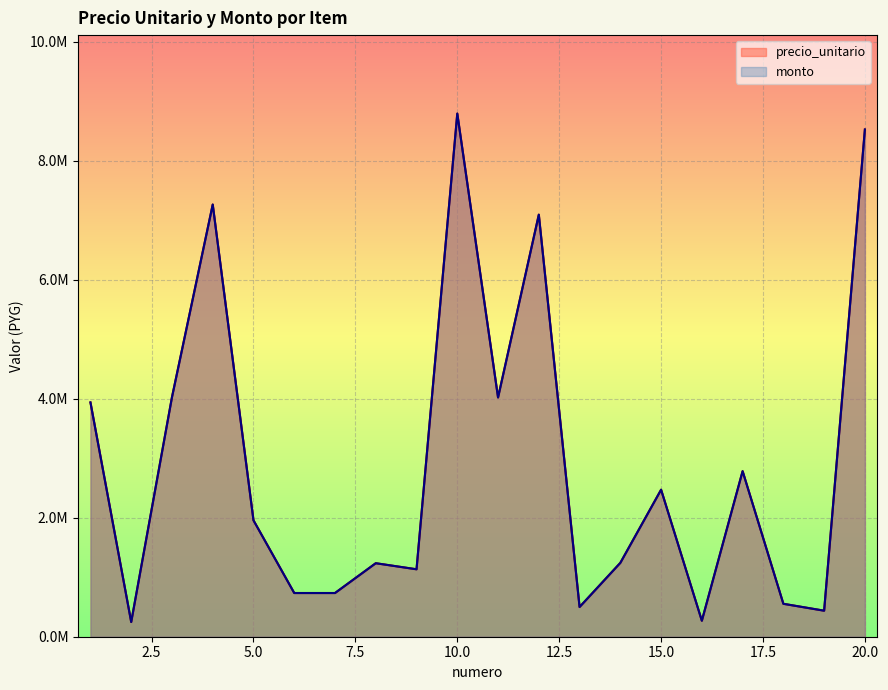

At which category is the sum across all series the highest?

10